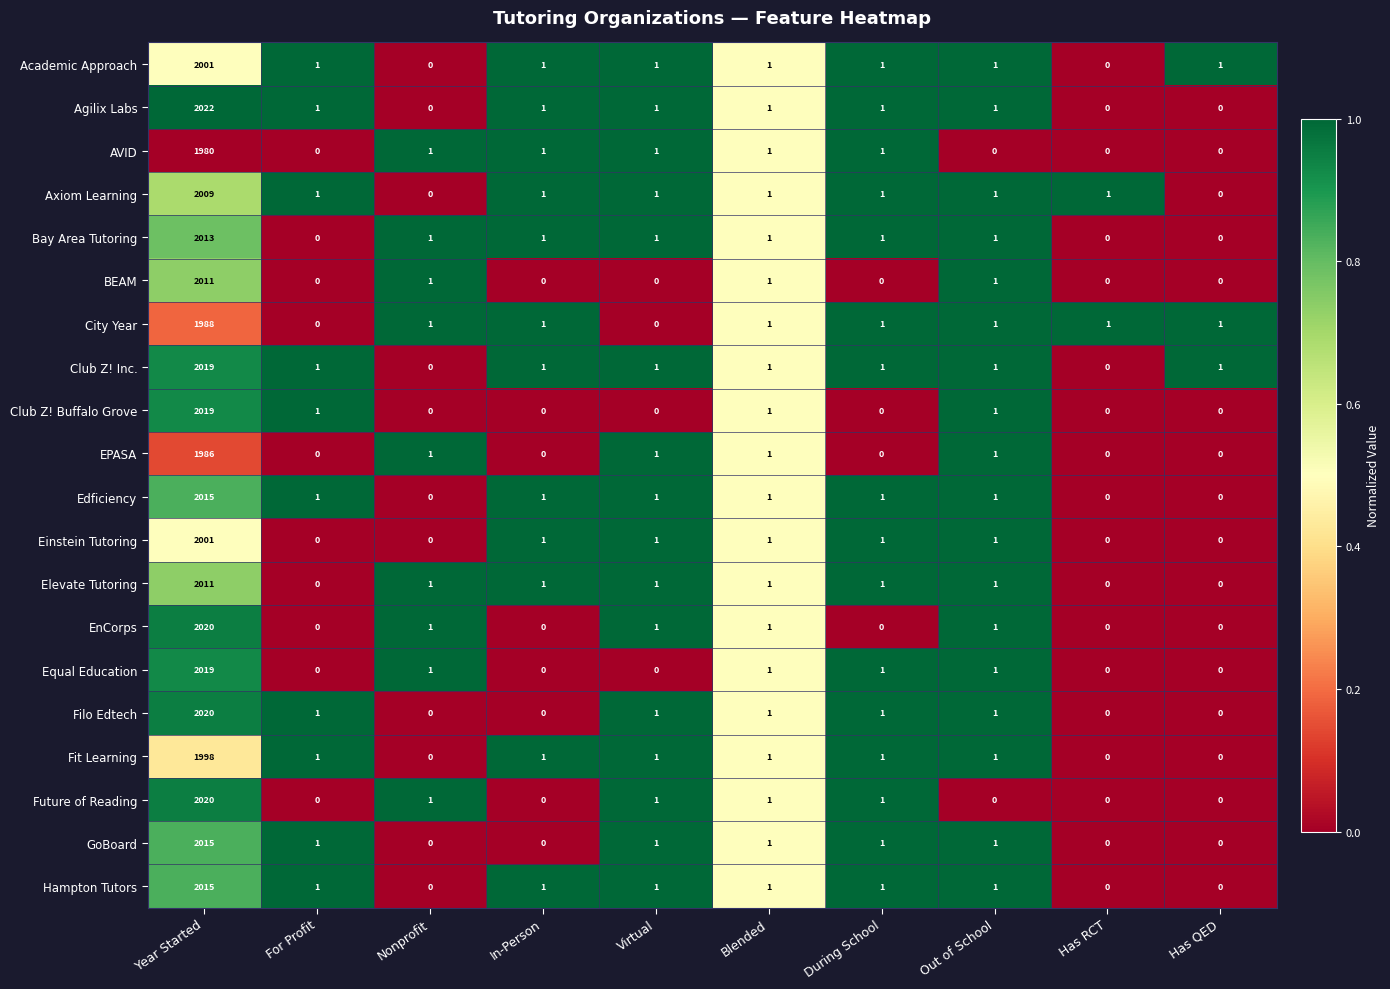

Between Year Started and Has QED, which series saw the biggest shift?

Agilix Labs